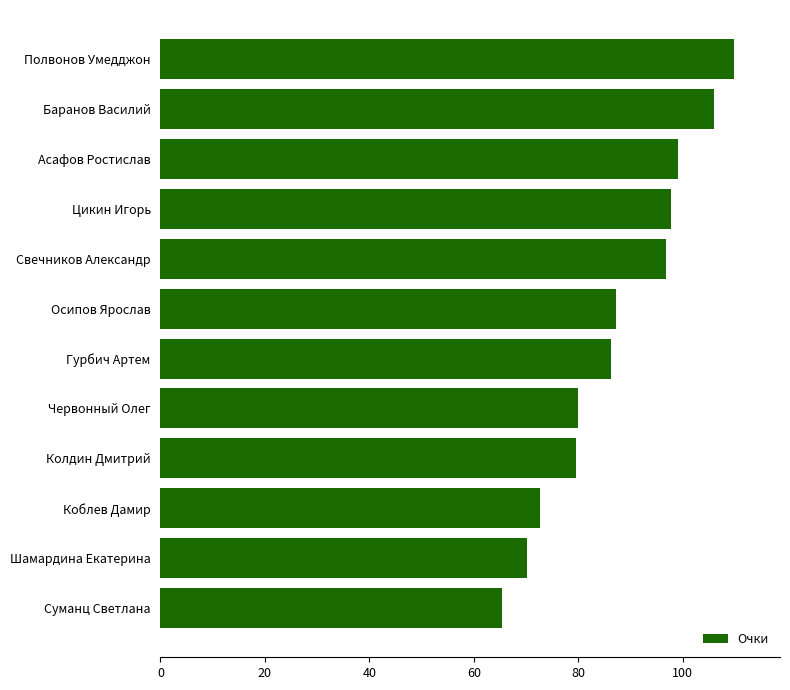

True or false: the data shows 79.9 at Червонный Олег.

True